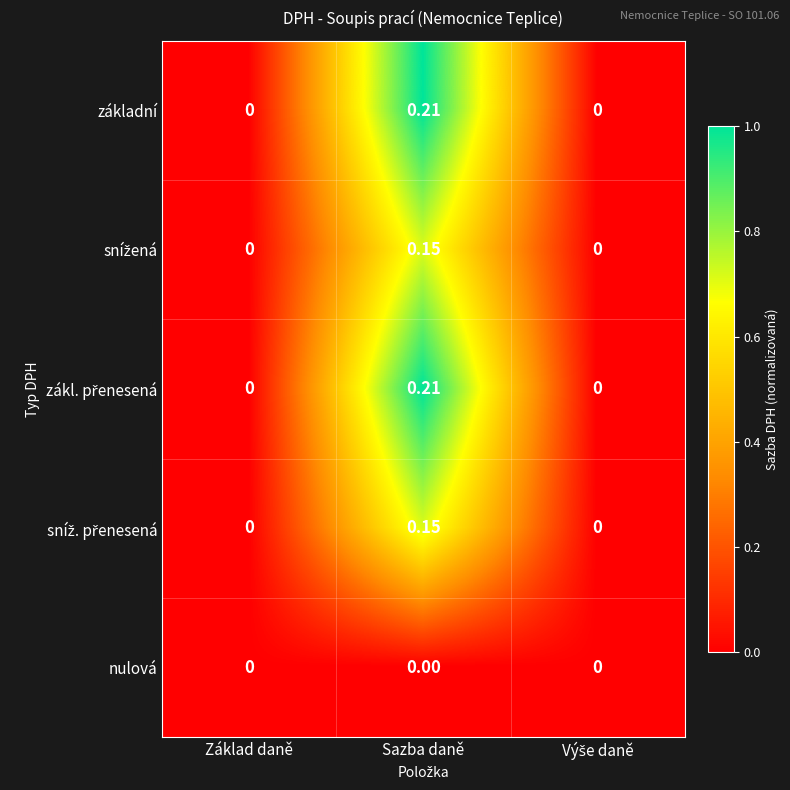

At which category is the sum across all series the highest?

Sazba daně